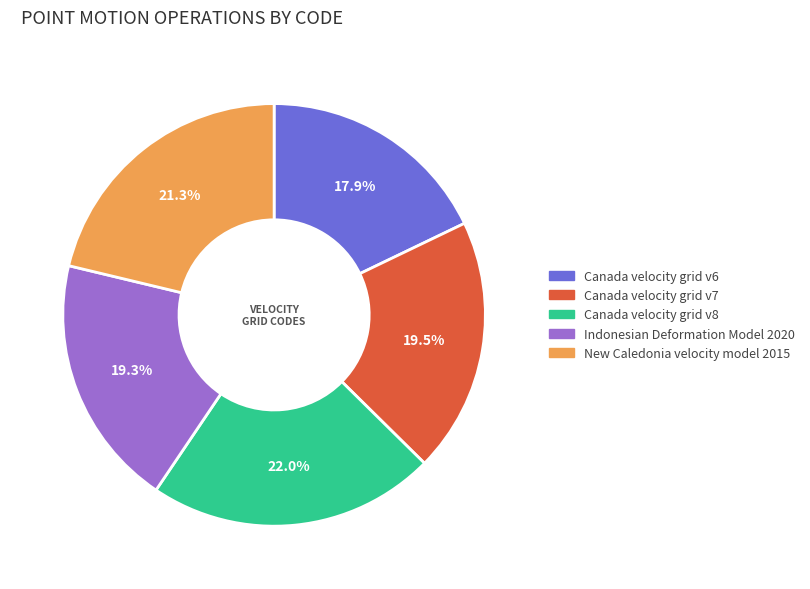

To the nearest percent, what portion does Canada velocity grid v8 represent?

22%